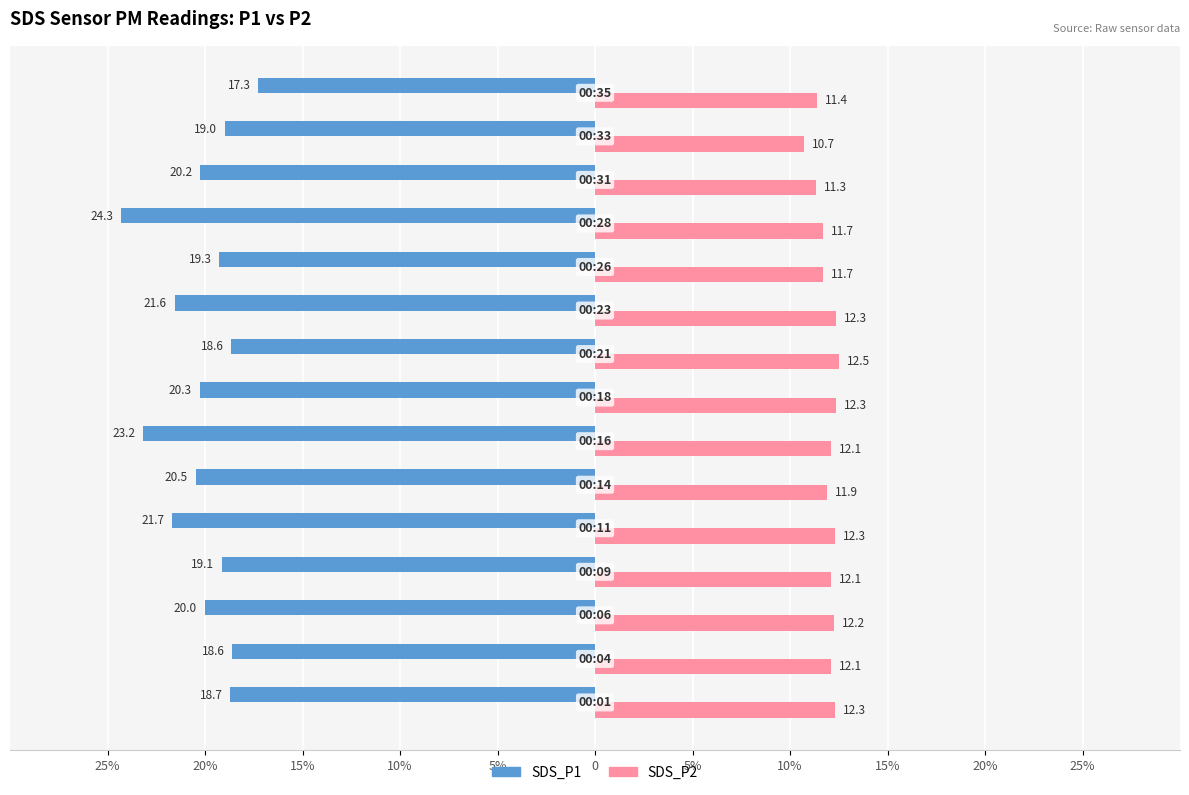

At how many categories does at least one series exceed -11?

15